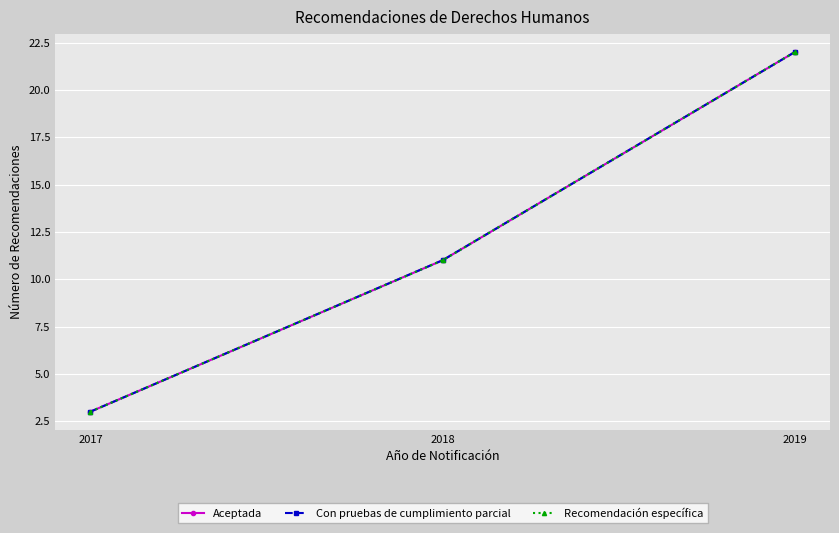

Does the chart have visible grid lines?

Yes